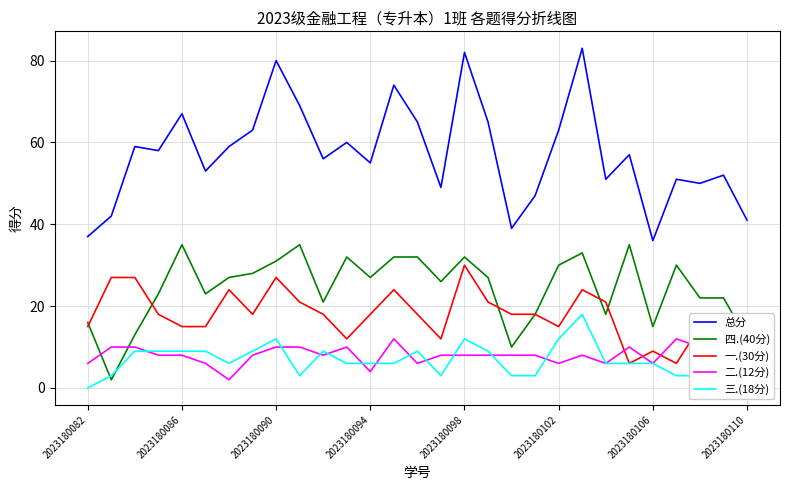

True or false: 总分 and 一.(30分) cross at least once.

False